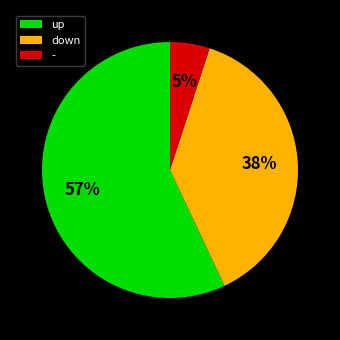

Is the sum of - and down greater than half?

No